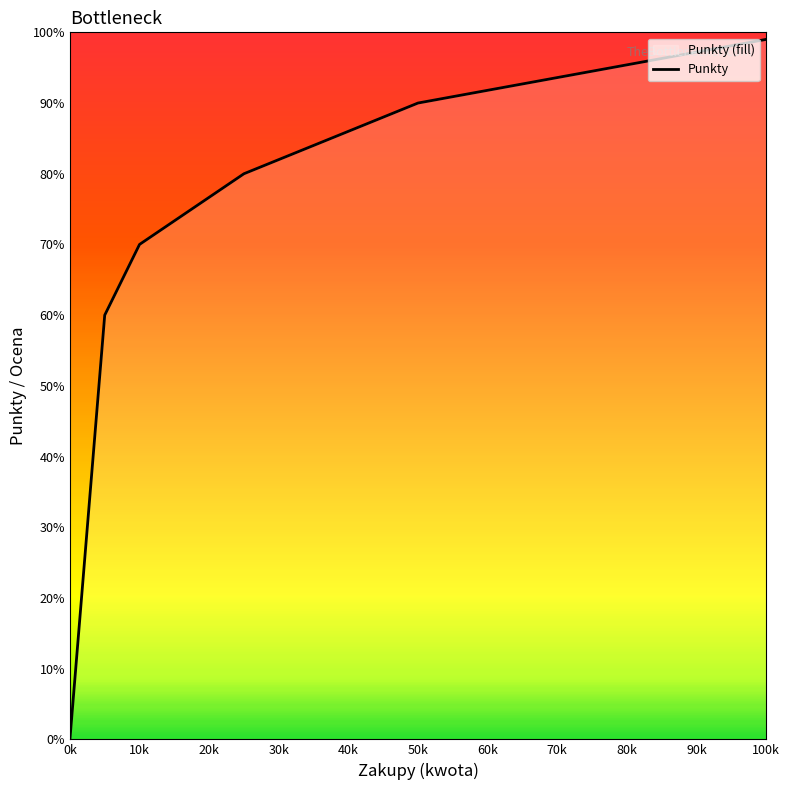

Is it true that the value at 100k is 50?

False